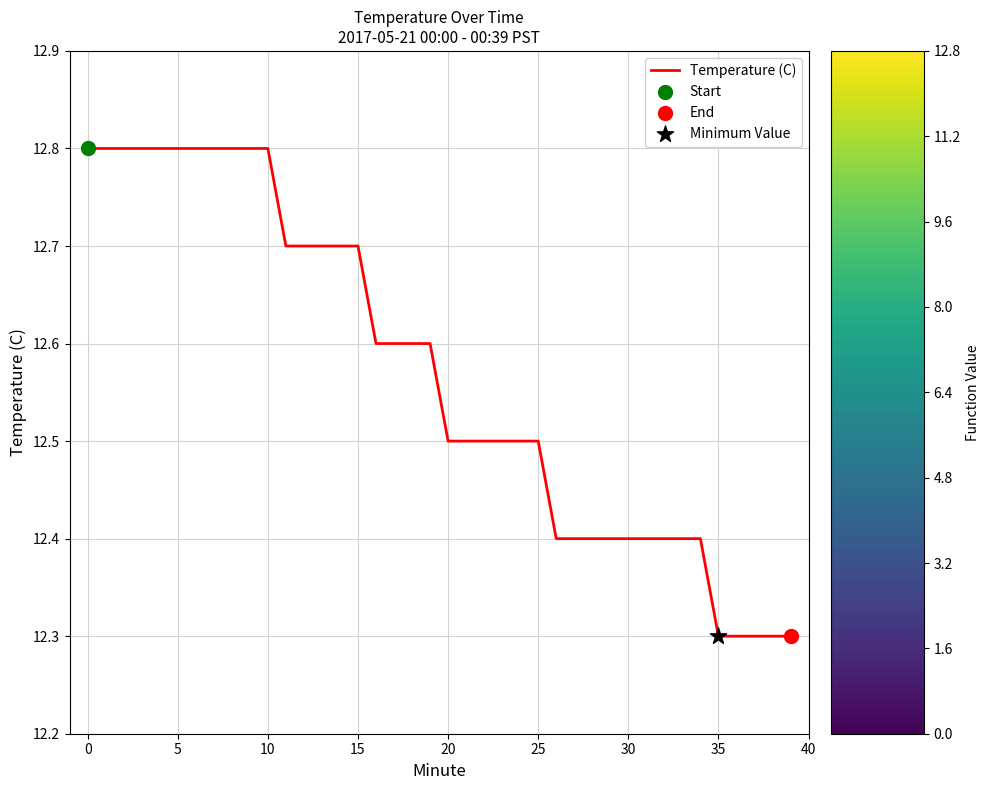

What is the difference between the maximum and minimum values?

0.5